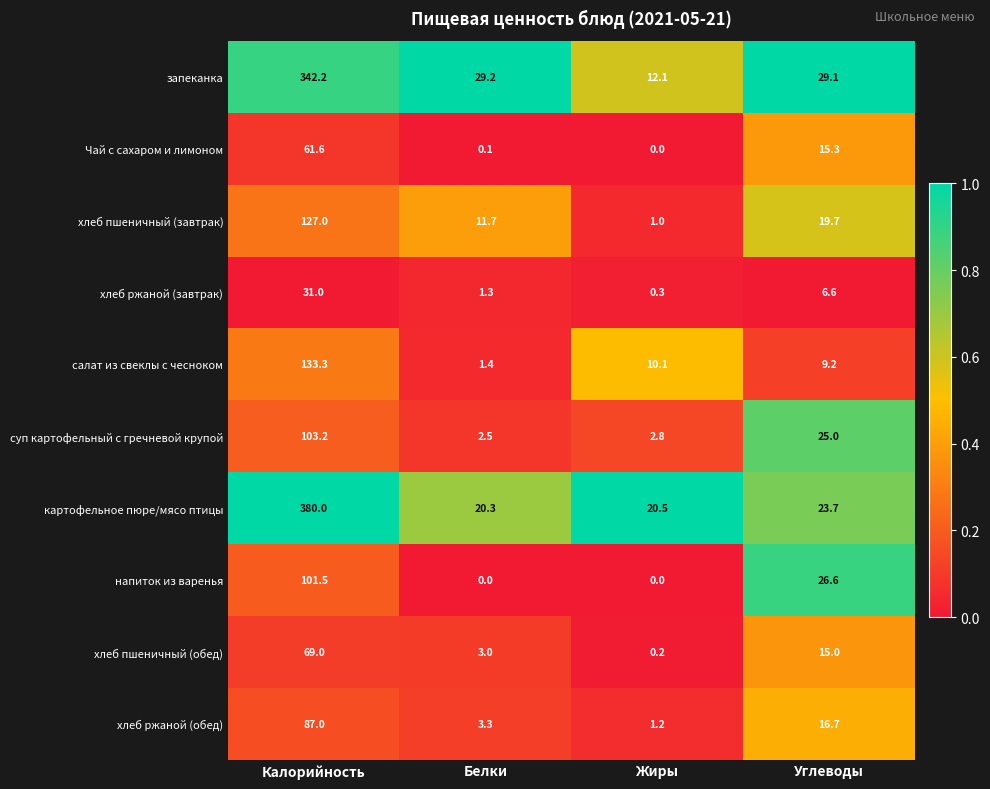

Which series has the largest range (max minus min)?

картофельное пюре/мясо птицы